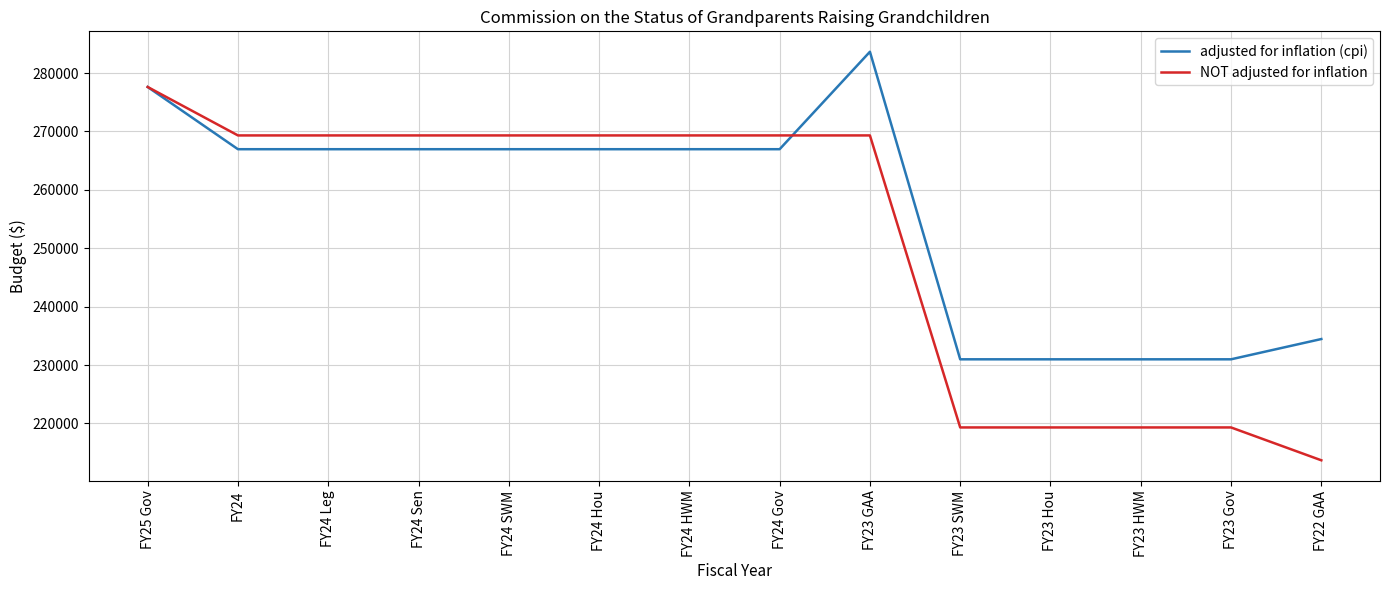

List the series in order of their peak value, highest first.

adjusted for inflation (cpi), NOT adjusted for inflation